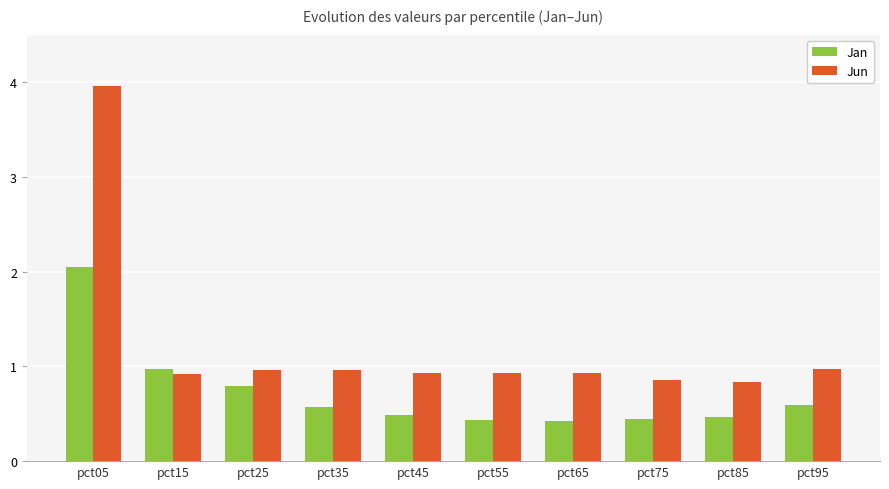

Does the chart contain any negative values?

No